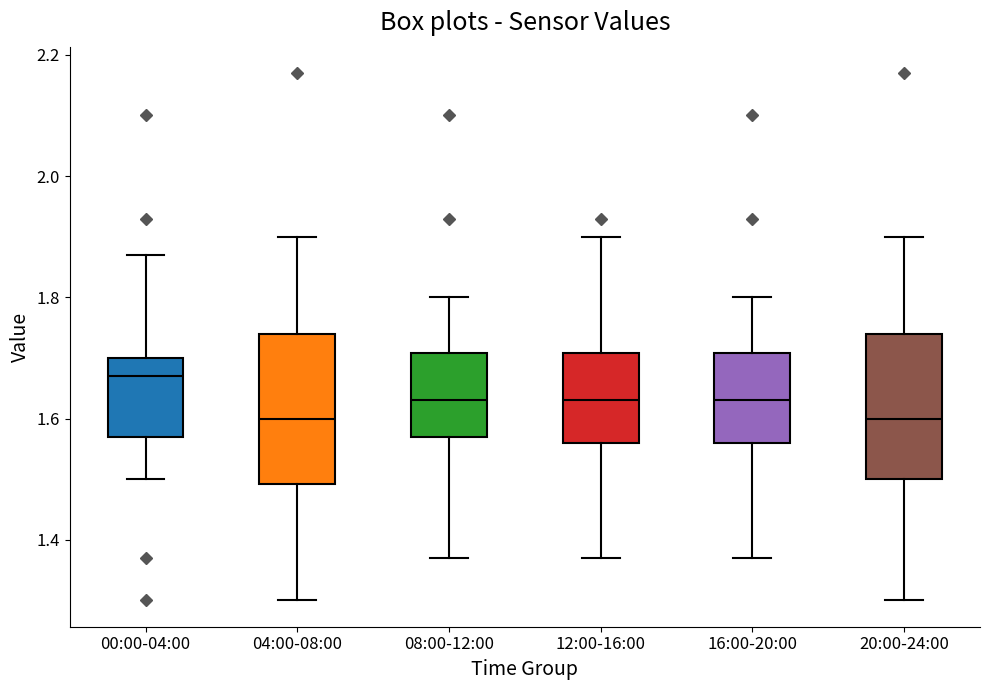

Where does the median line of the box for 00:00-04:00 sit on the y-axis? The values are not printed on the chart, so give them approximately, as read against the axis.

1.68